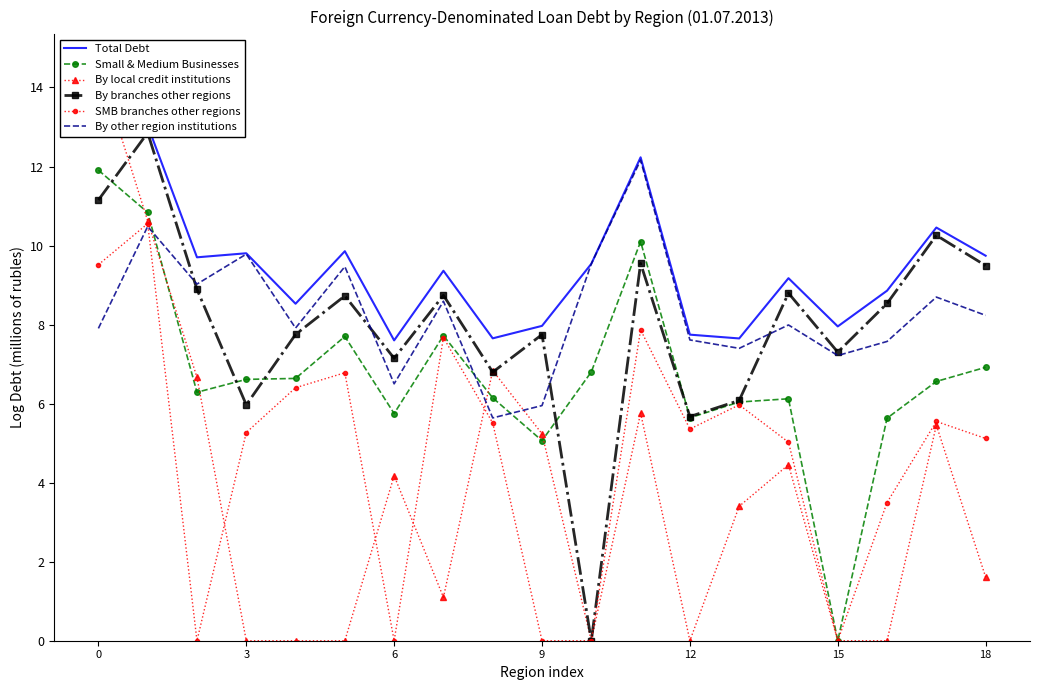

What is the highest value of the By local credit institutions series?

14.6